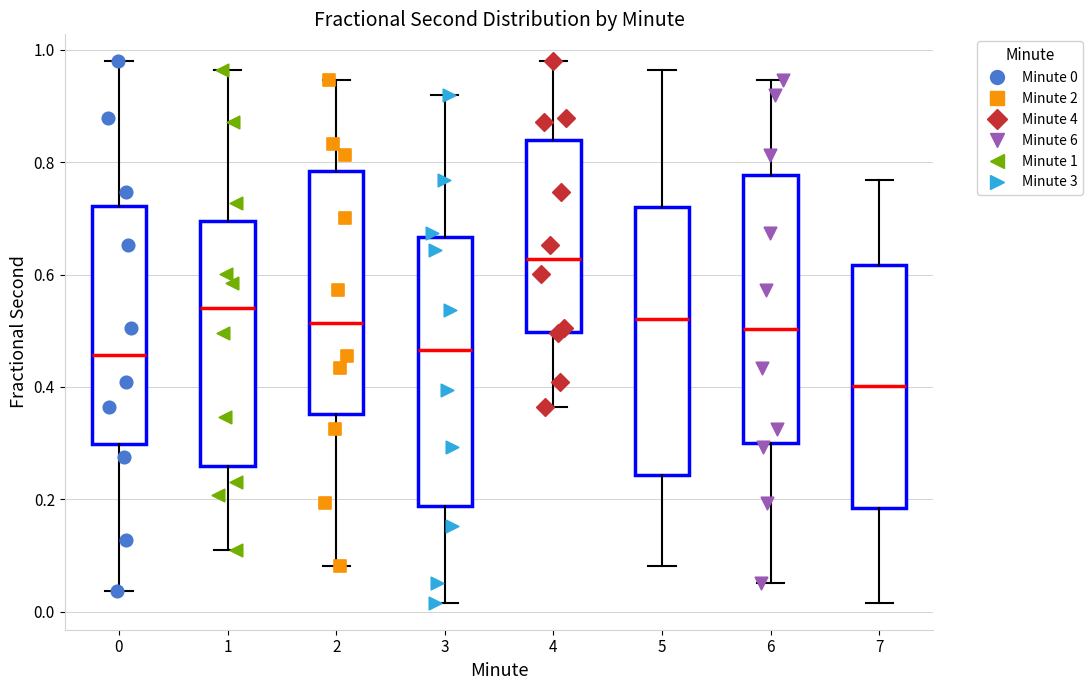

Where is the upper edge of the box at x = 7 on the y-axis? The values are not printed on the chart, so give them approximately, as read against the axis.

0.62